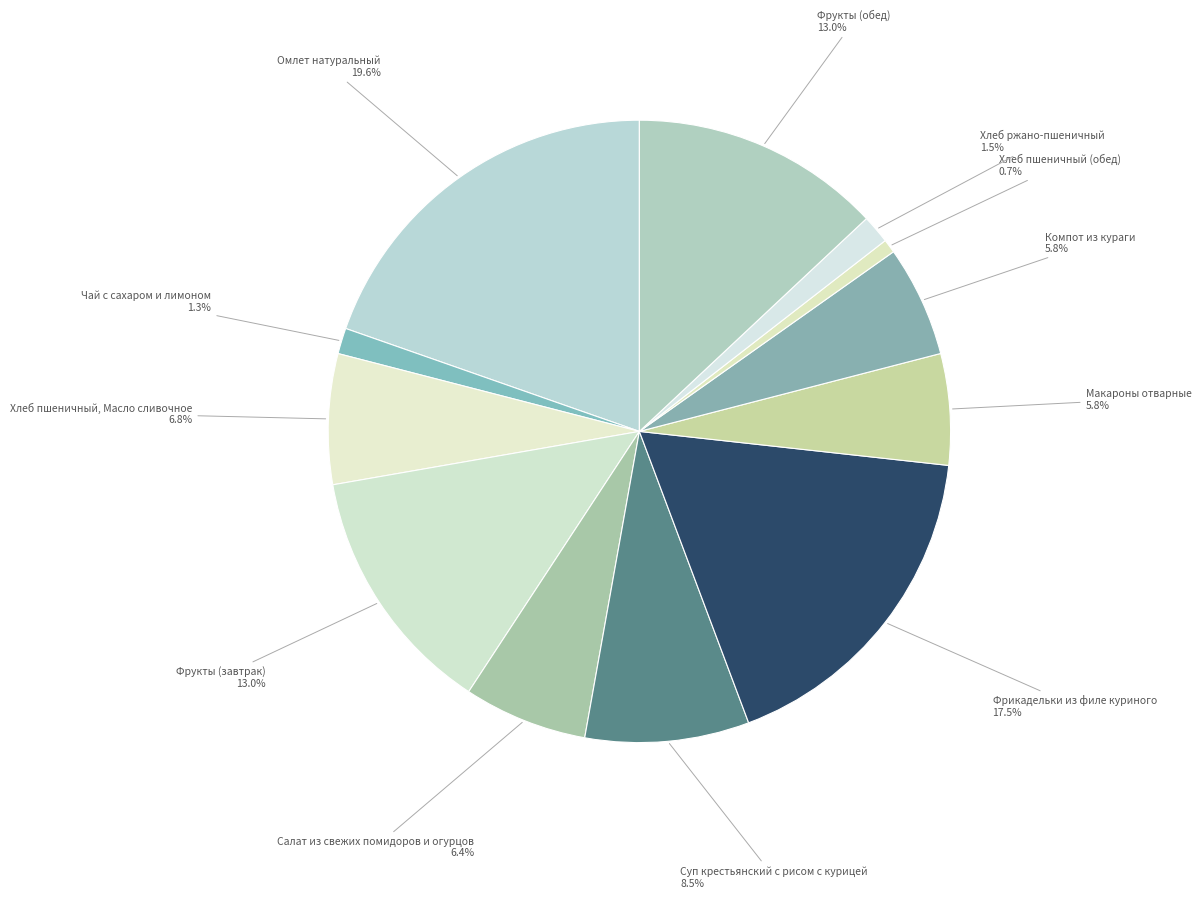

Rank the categories by value from lowest to highest.

Хлеб пшеничный (обед), Чай с сахаром и лимоном, Хлеб ржано-пшеничный, Компот из кураги, Макароны отварные, Салат из свежих помидоров и огурцов, Хлеб пшеничный, Масло сливочное, Суп крестьянский с рисом с курицей, Фрукты (завтрак), Фрукты (обед), Фрикадельки из филе куриного, Омлет натуральный